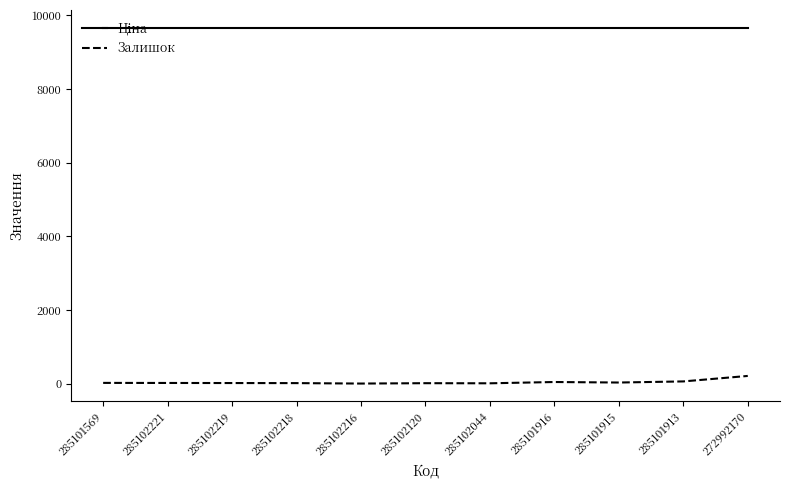

Which series has the largest range (max minus min)?

Залишок